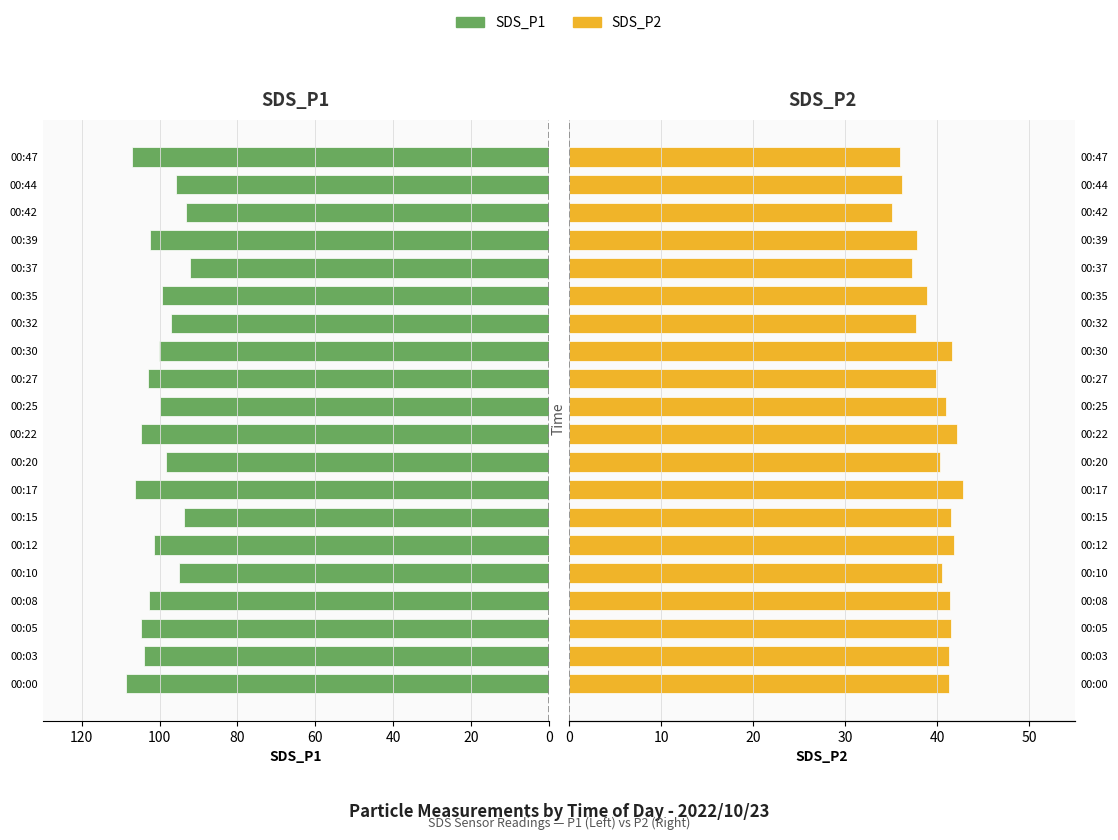

How many values in the SDS_P1 series are below 101?

10